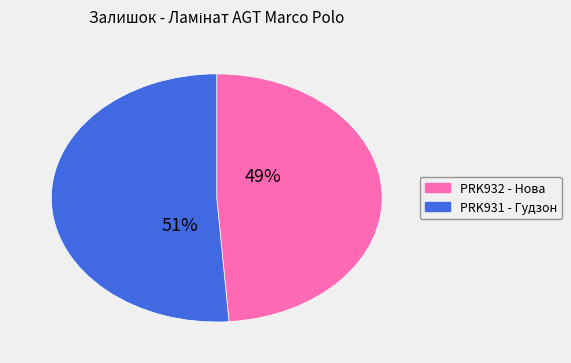

To the nearest percent, what is the difference between the largest and smallest slice percentages?

2%